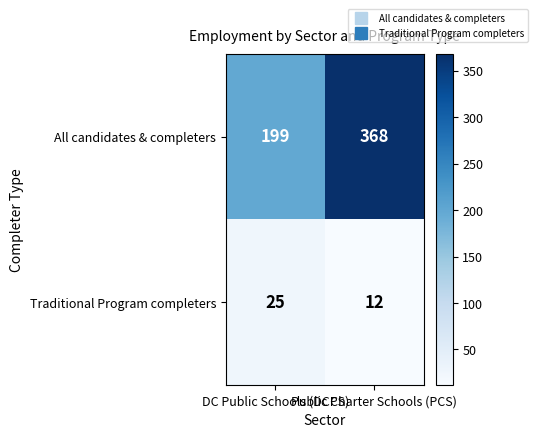

Which series has the largest total across all categories?

All candidates & completers